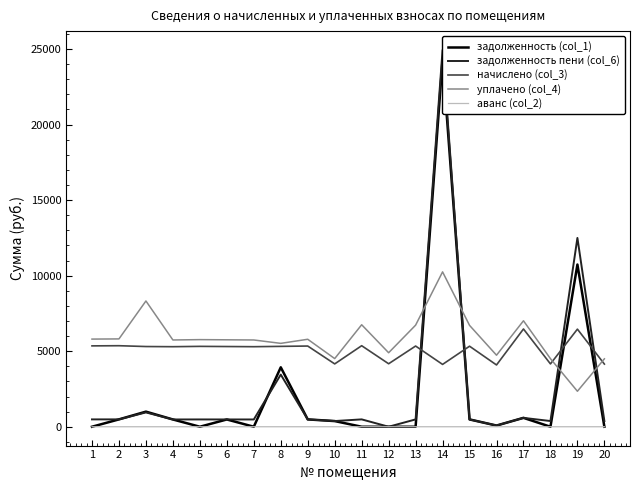

True or false: аванс (col_2) and уплачено (col_4) intersect in this chart.

False